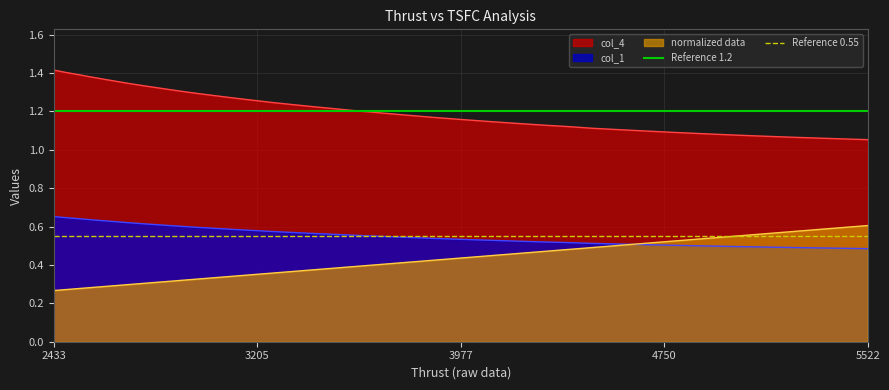

True or false: col_4 and normalized data cross at least once.

False